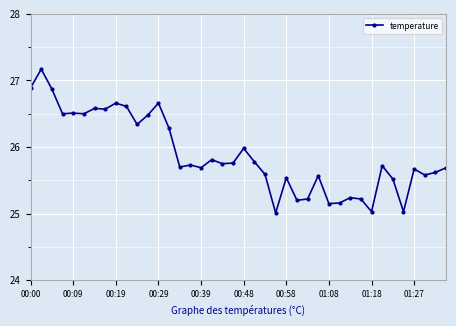

What is the difference between the maximum and minimum values?

2.2